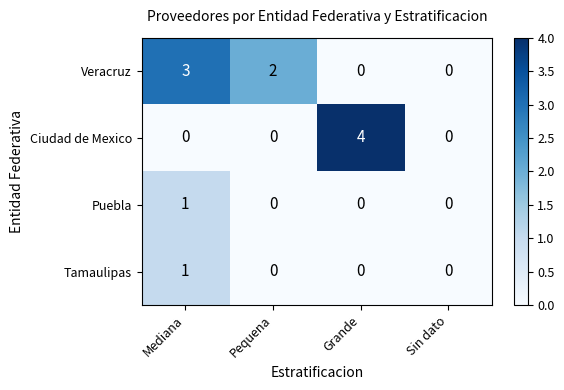

At which category is the sum across all series the highest?

Mediana